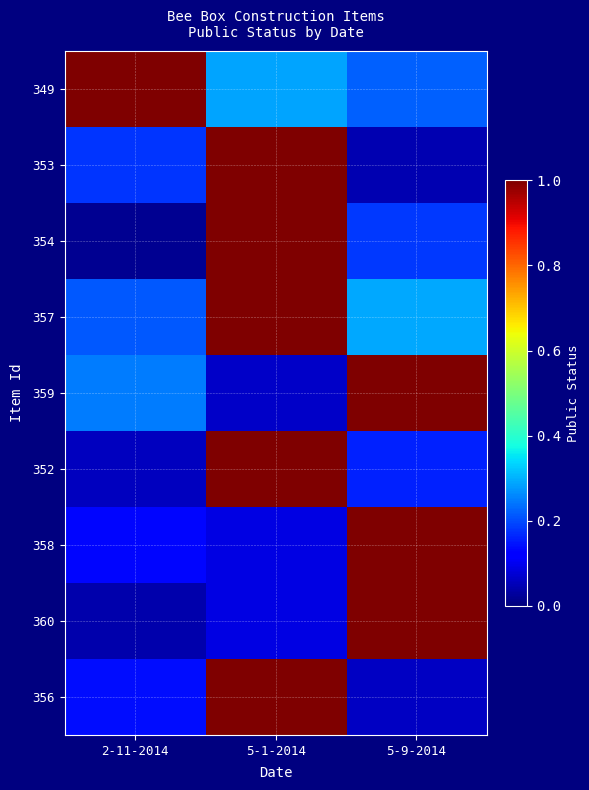

Rank the series at 5-1-2014 from lowest to highest value.

359, 358, 360, 349, 357, 353, 352, 356, 354